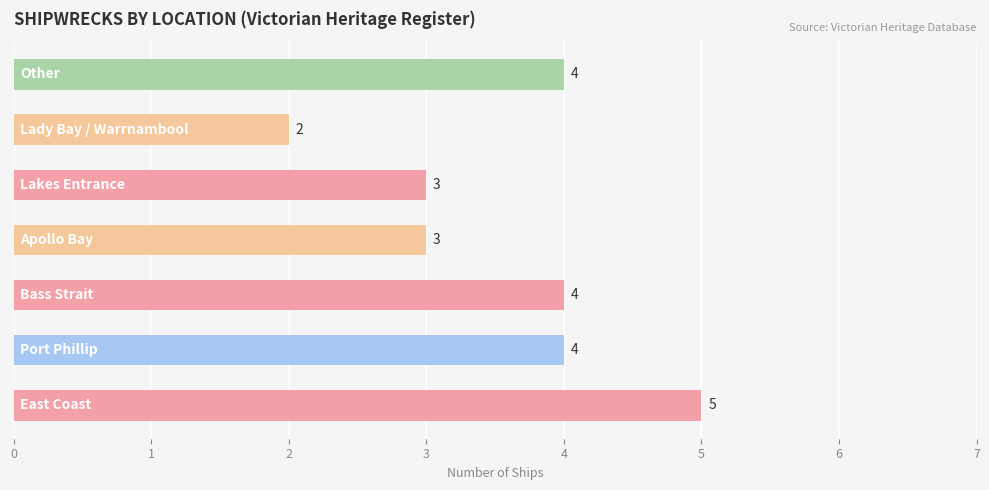

Count the values in the range 3 to 4.

5